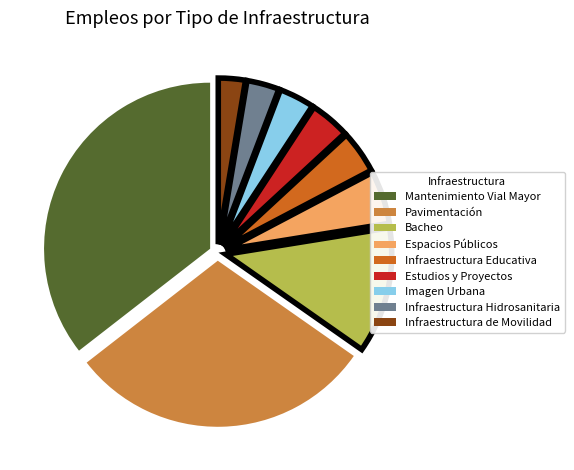

Does any single category account for the majority?

No